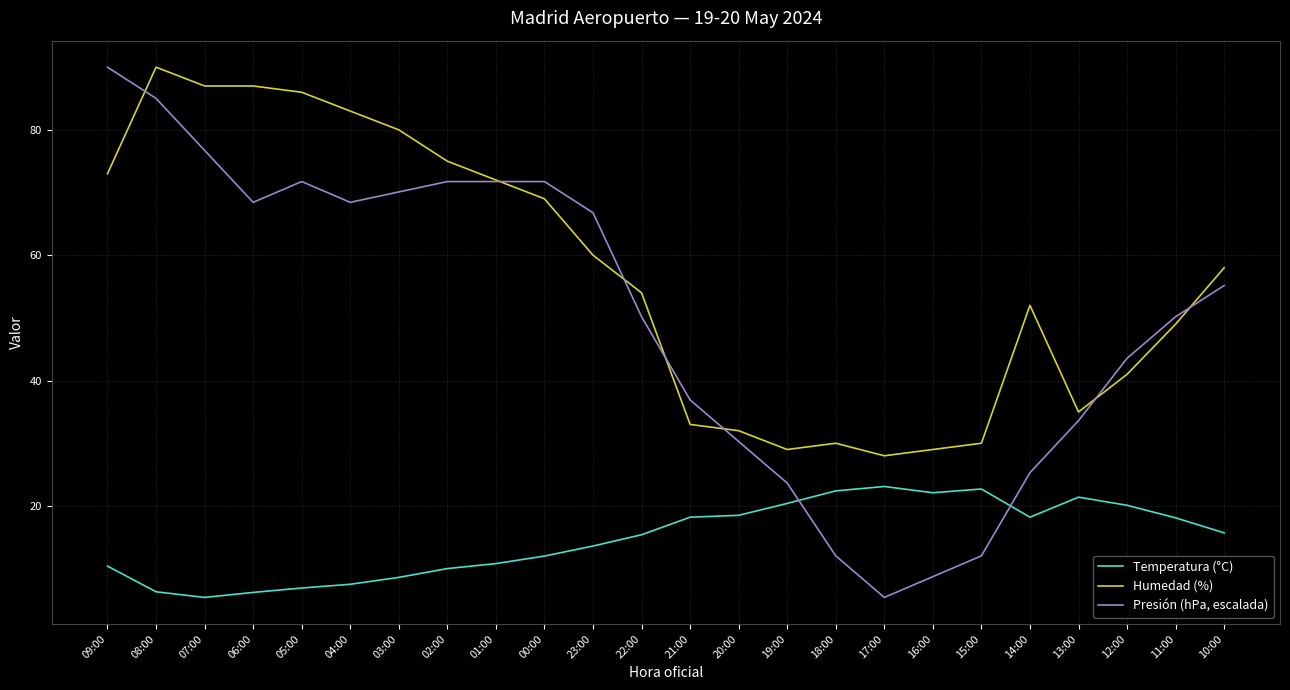

At which label does Presión (hPa, escalada) reach its peak?

09:00